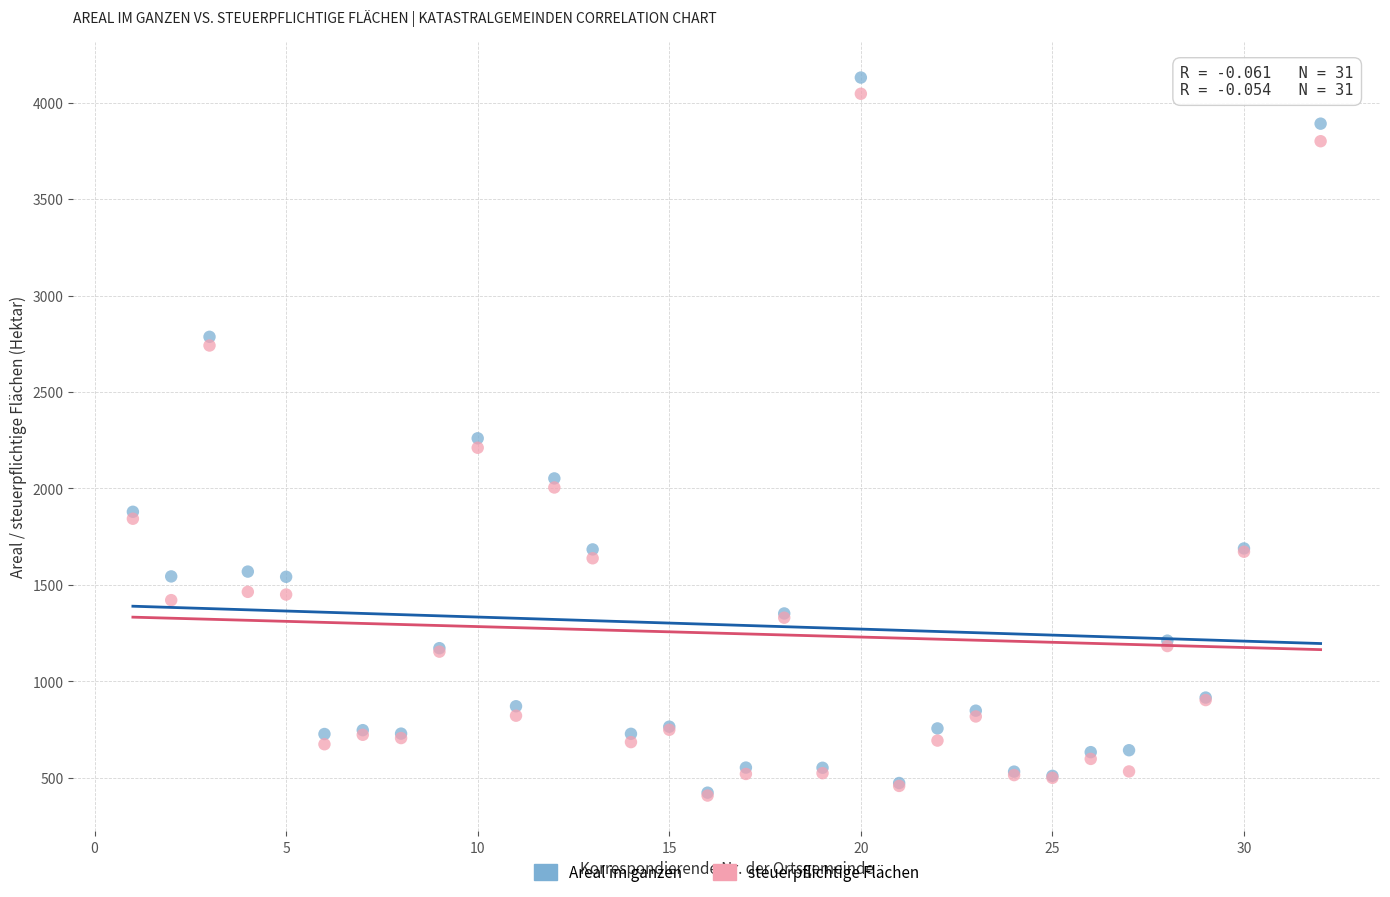

What are all the series names shown in the legend?

Areal im ganzen, steuerpflichtige Flächen